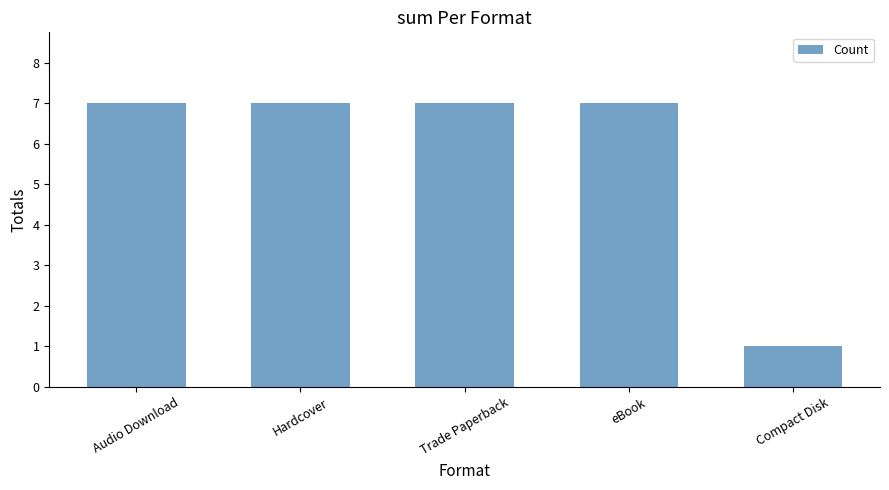

How many bars are there in total?

5